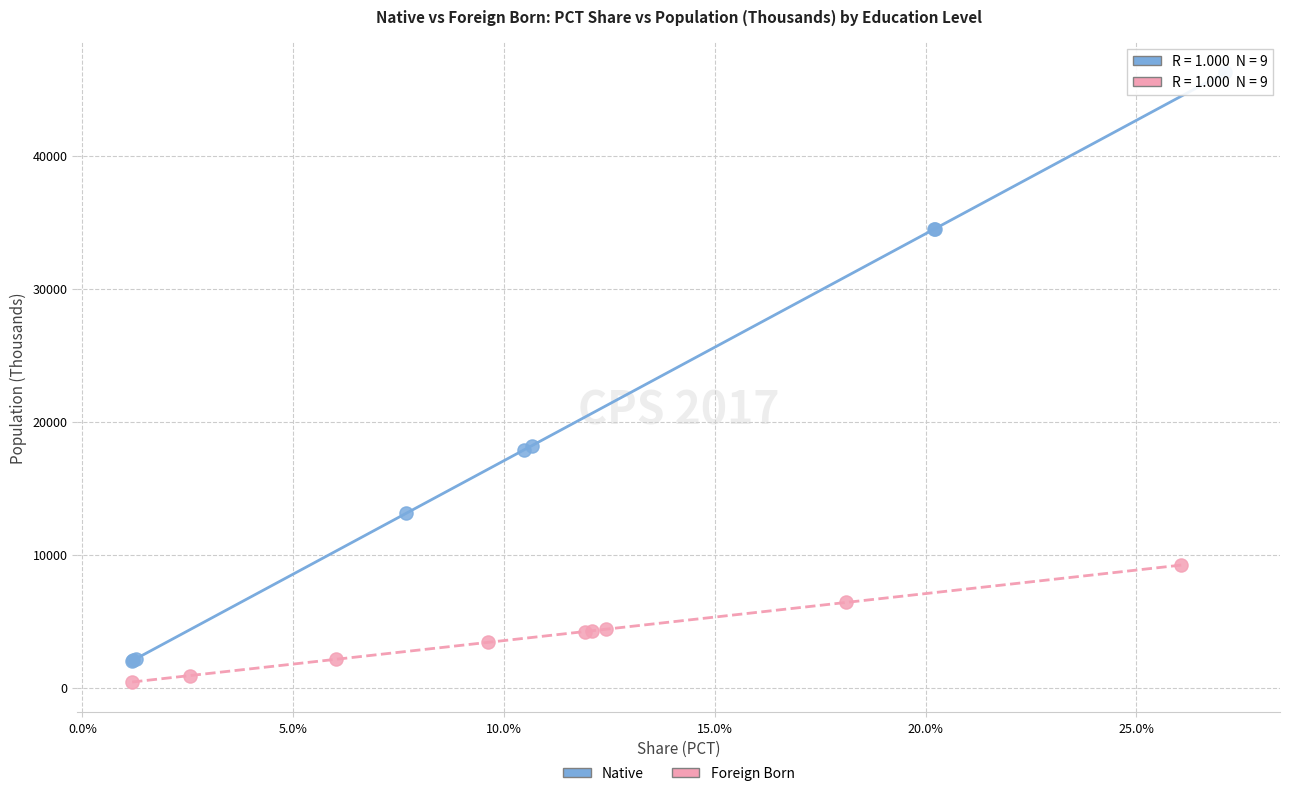

Which series has the largest Y range (max minus min)?

Native